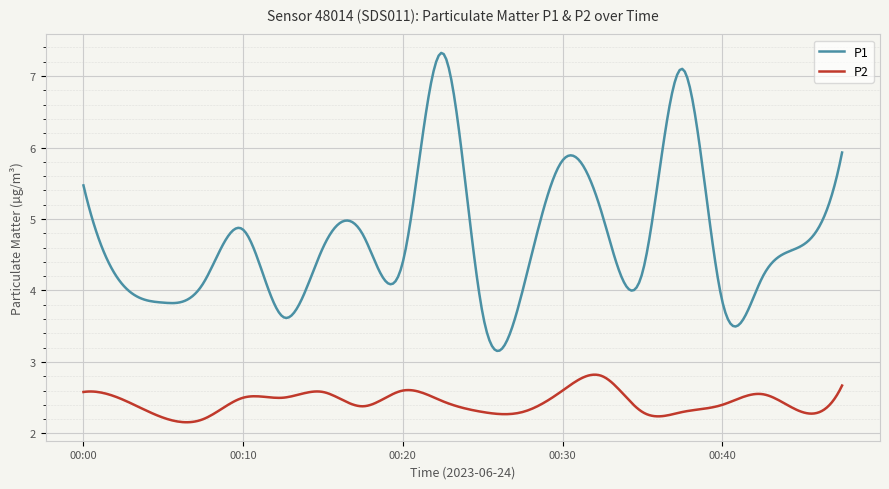

List the series in order of their overall mean, lowest first.

P2, P1